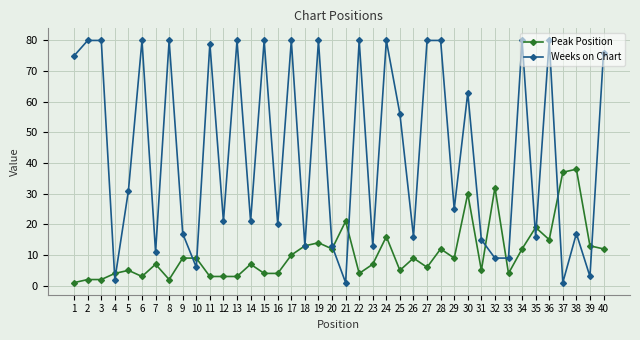

Reading right to left, transcribe all the data shown in this chart.

Peak Position: 12	13	38	37	15	19	12	4	32	5	30	9	12	6	9	5	16	7	4	21	12	14	13	10	4	4	7	3	3	3	9	9	2	7	3	5	4	2	2	1
Weeks on Chart: 76	3	17	1	80	16	80	9	9	15	63	25	80	80	16	56	80	13	80	1	13	80	13	80	20	80	21	80	21	79	6	17	80	11	80	31	2	80	80	75